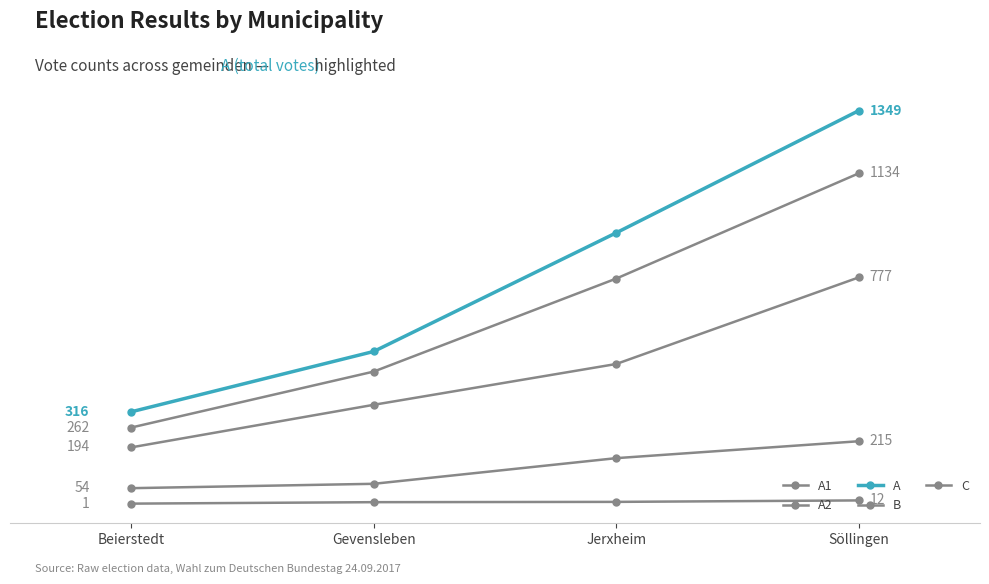

Does the chart have visible grid lines?

No